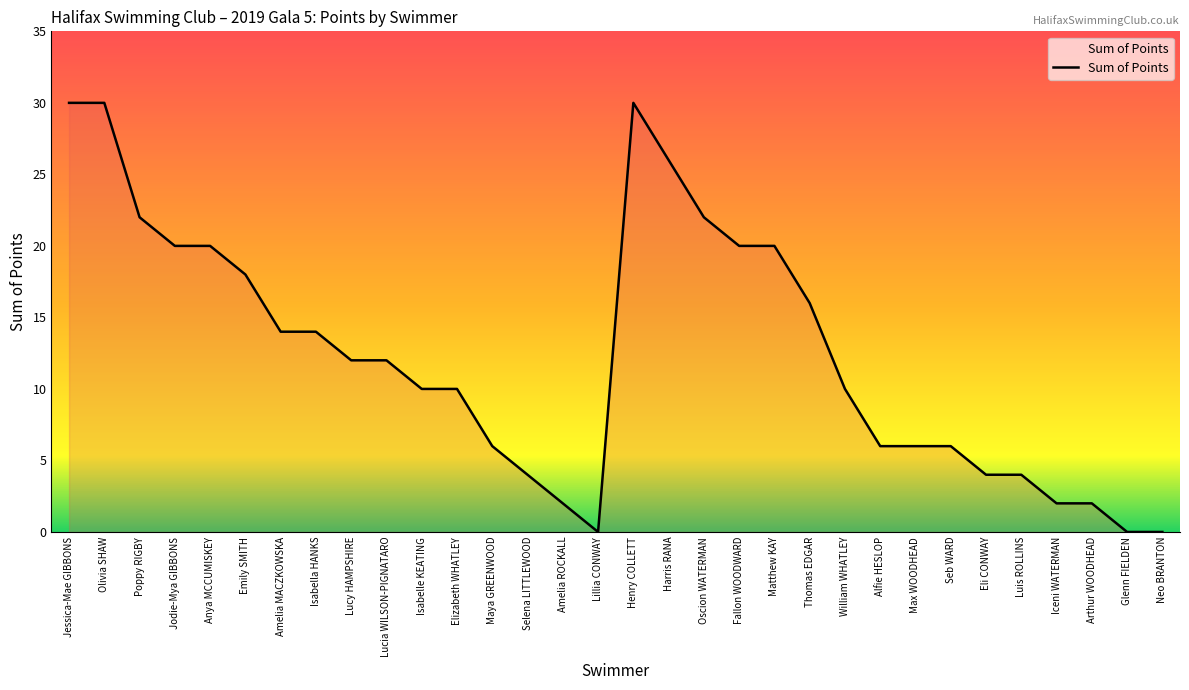

How many values are below 12?

16